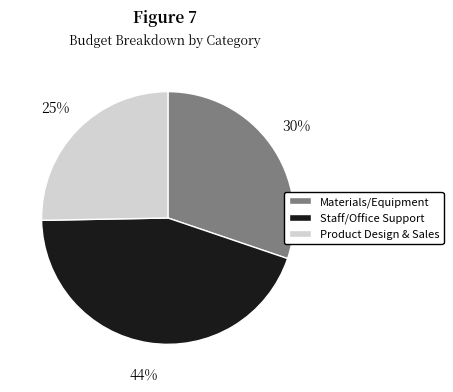

Does any single category account for the majority?

No